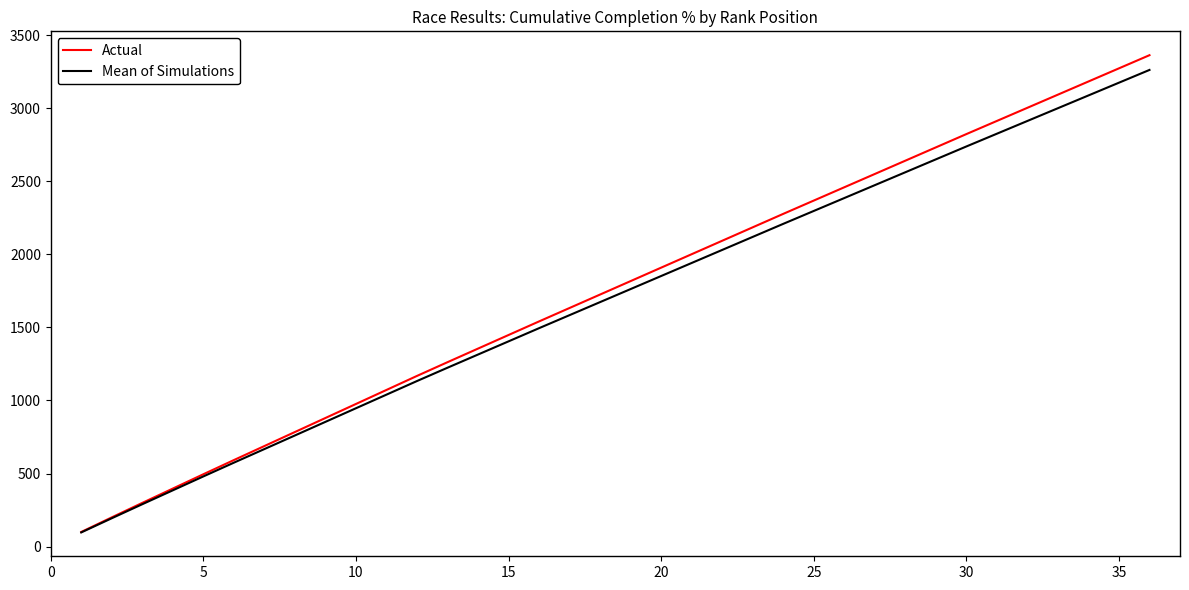

What is the minimum value shown in the chart?

97.0